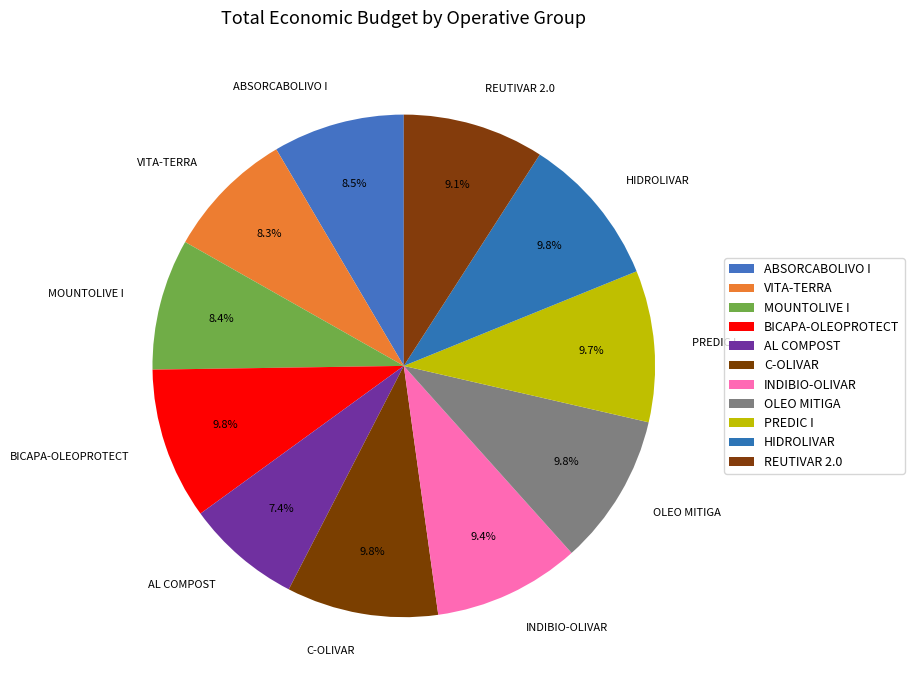

How many slices are in this pie chart?

11